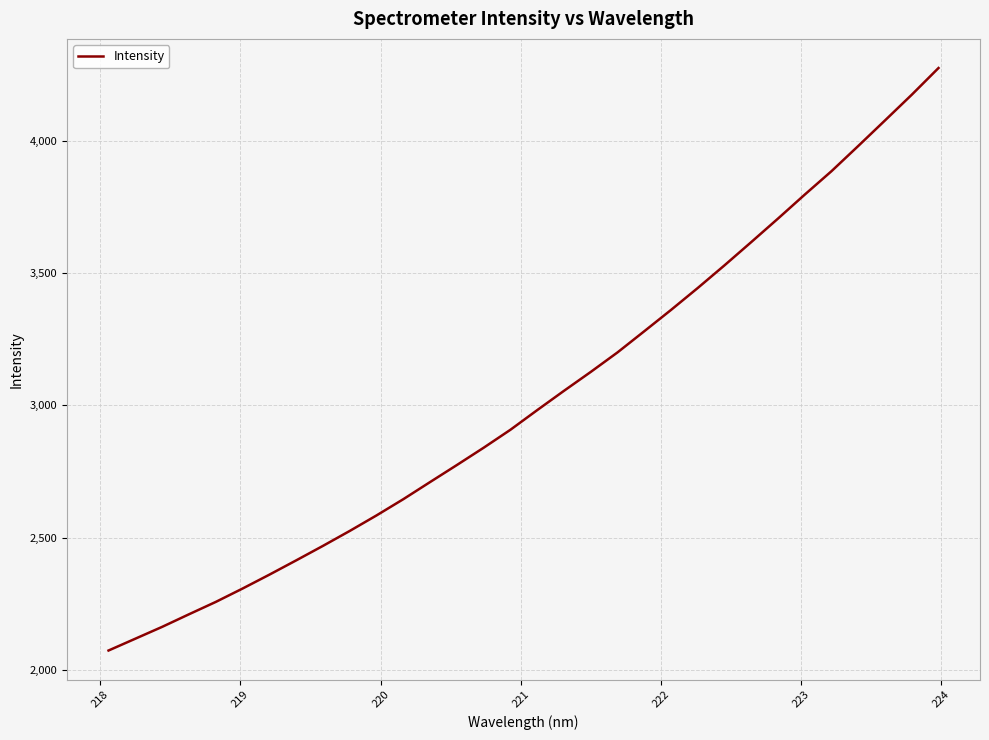

How many series are shown in this chart?

1